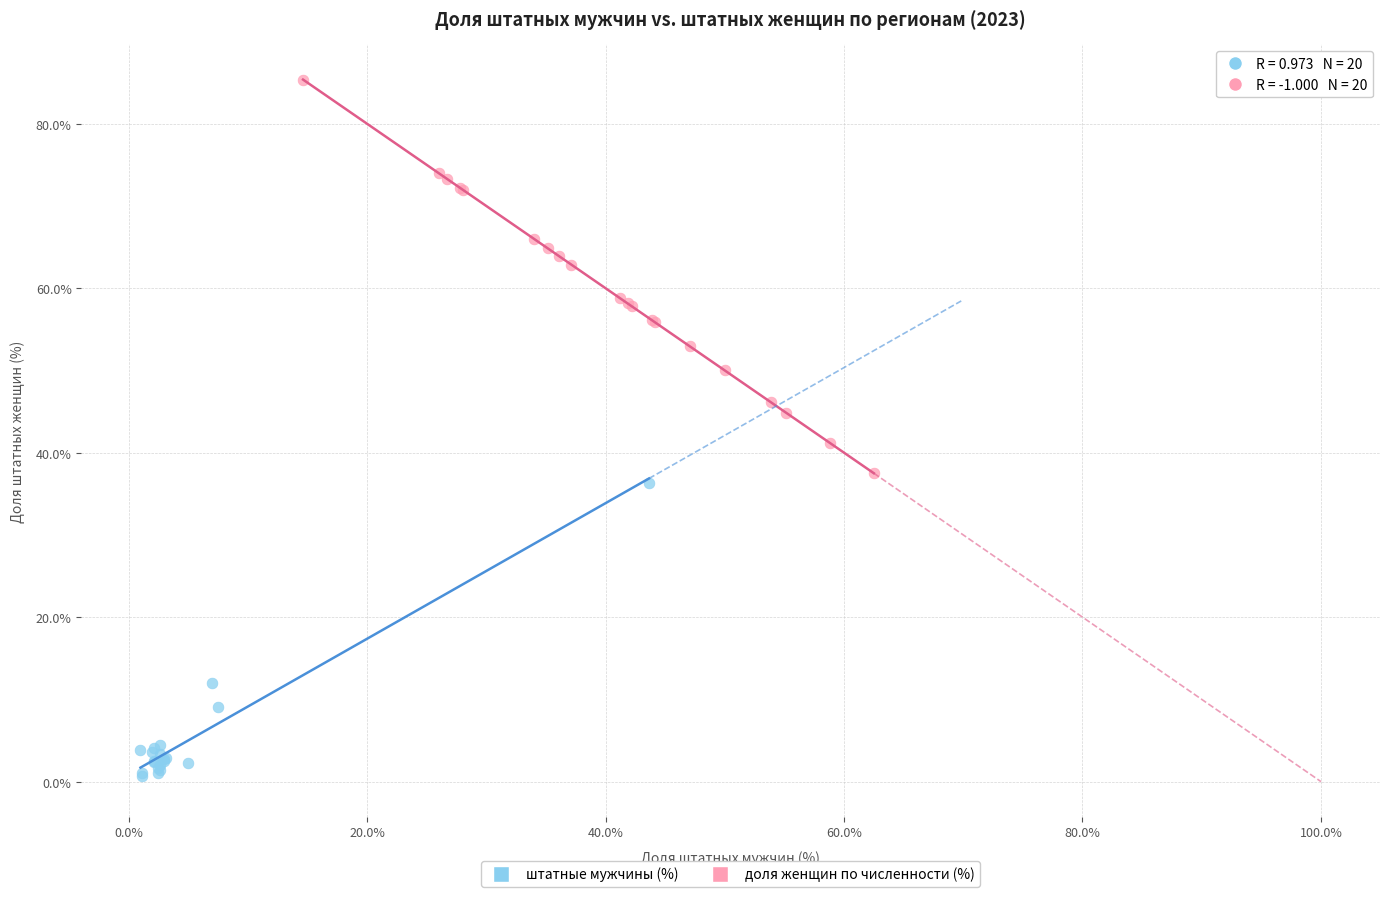

Which series has the largest Y range (max minus min)?

доля женщин по численности (%)